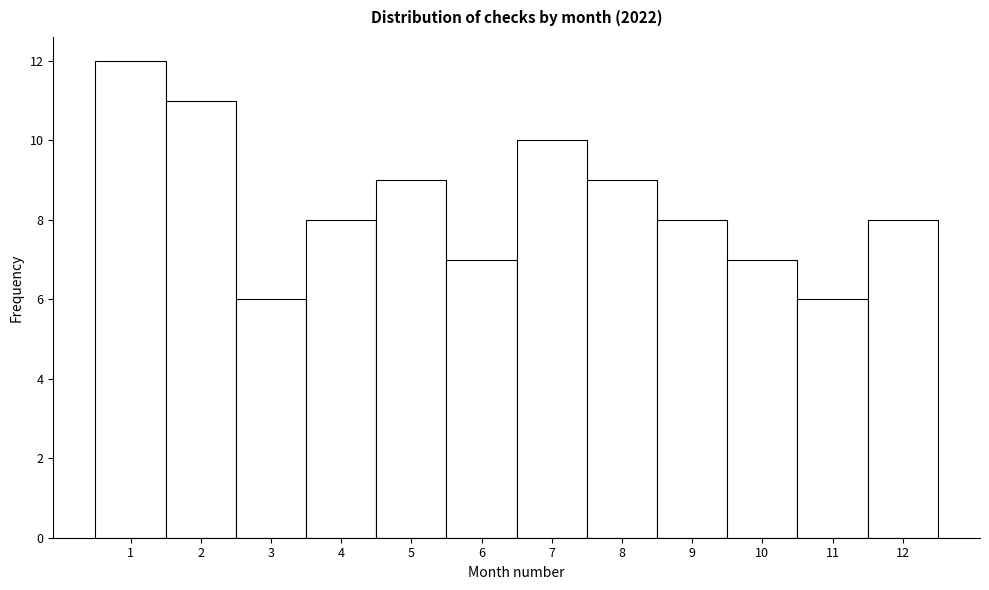

Reading left to right, list every bar in this chart as the range it spans on the x-axis followed by its height. The values are not printed on the chart, so give them approximately, as read against the axis.

0.5 to 1.5: 12
1.5 to 2.5: 11
2.5 to 3.5: 6
3.5 to 4.5: 8
4.5 to 5.5: 9
5.5 to 6.5: 7
6.5 to 7.5: 10
7.5 to 8.5: 9
8.5 to 9.5: 8
9.5 to 10.5: 7
10.5 to 11.5: 6
11.5 to 12.5: 8